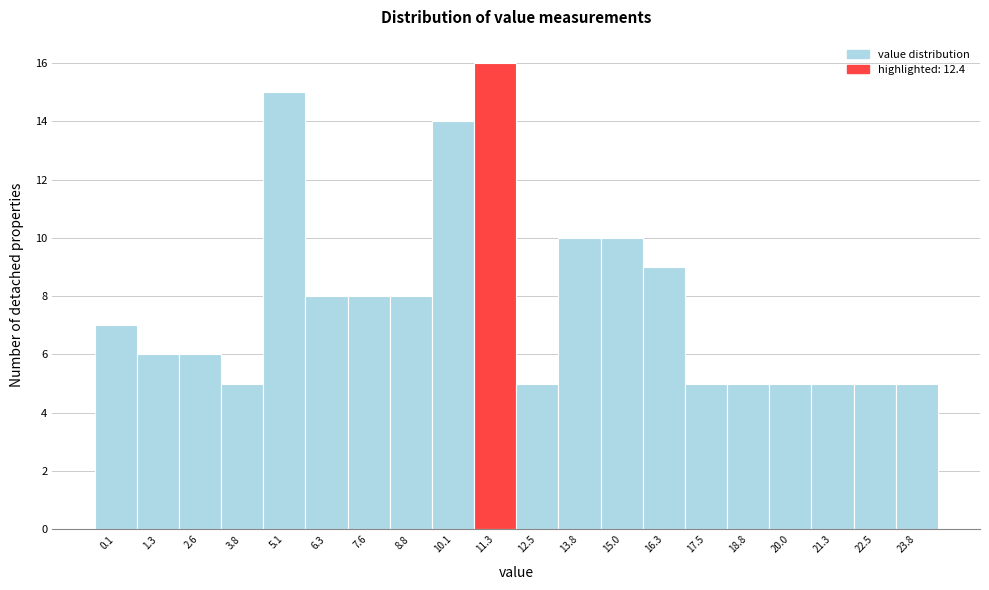

Reading left to right, extract all data points from this chart.

0.1=7	1.3=6	2.6=6	3.8=5	5.1=15	6.3=8	7.6=8	8.8=8	10.1=14	11.3=16	12.5=5	13.8=10	15.0=10	16.3=9	17.5=5	18.8=5	20.0=5	21.3=5	22.5=5	23.8=5